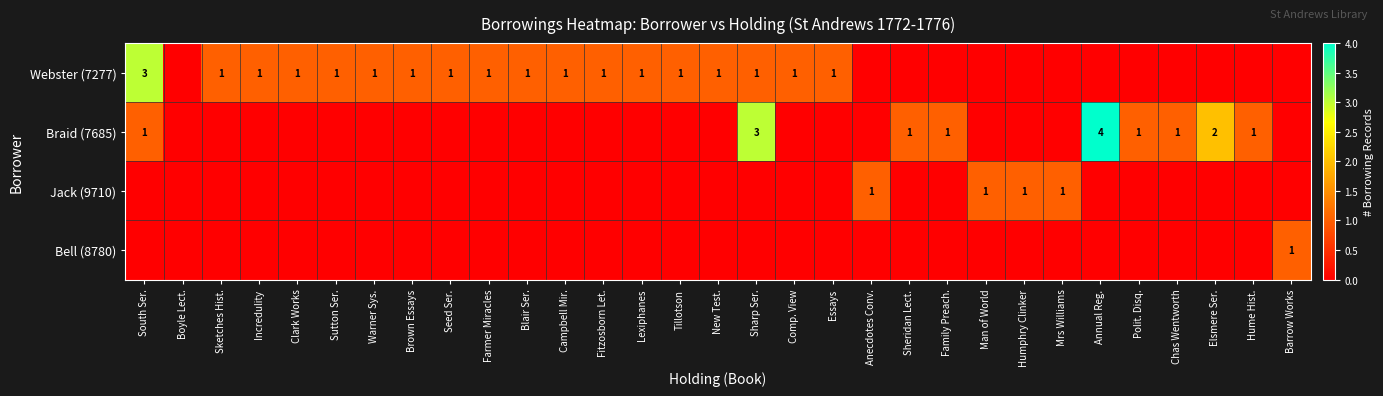

The value of Jack (9710) at Man of World is 1. True or false?

True